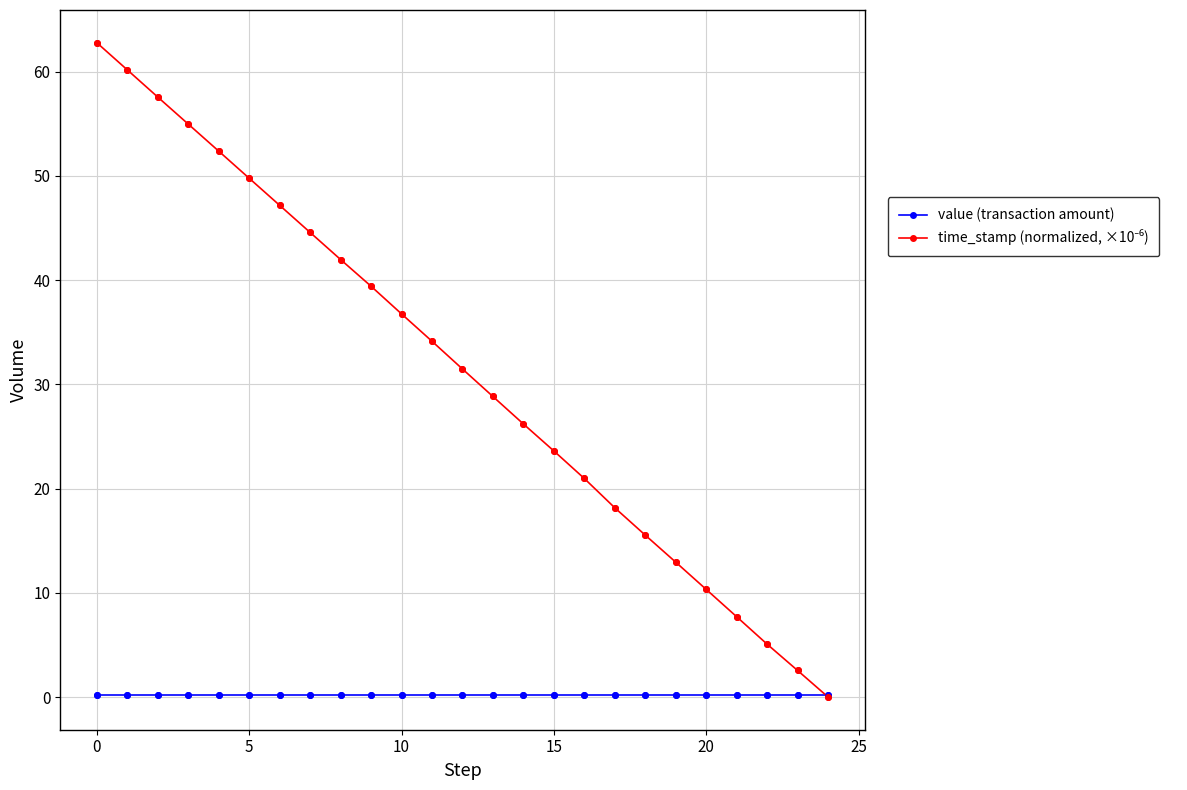

Is this an area chart (filled region under the line)?

No